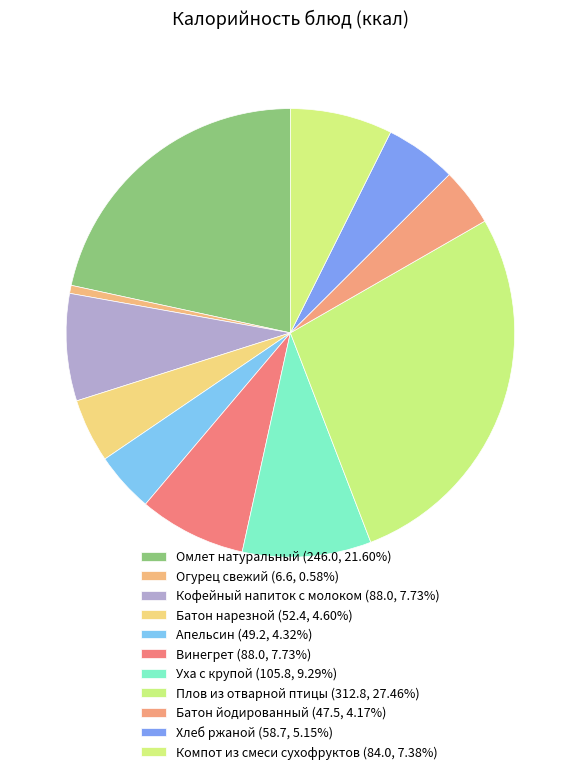

Approximately how many times larger is the value at Винегрет compared to Омлет натуральный?

0.4